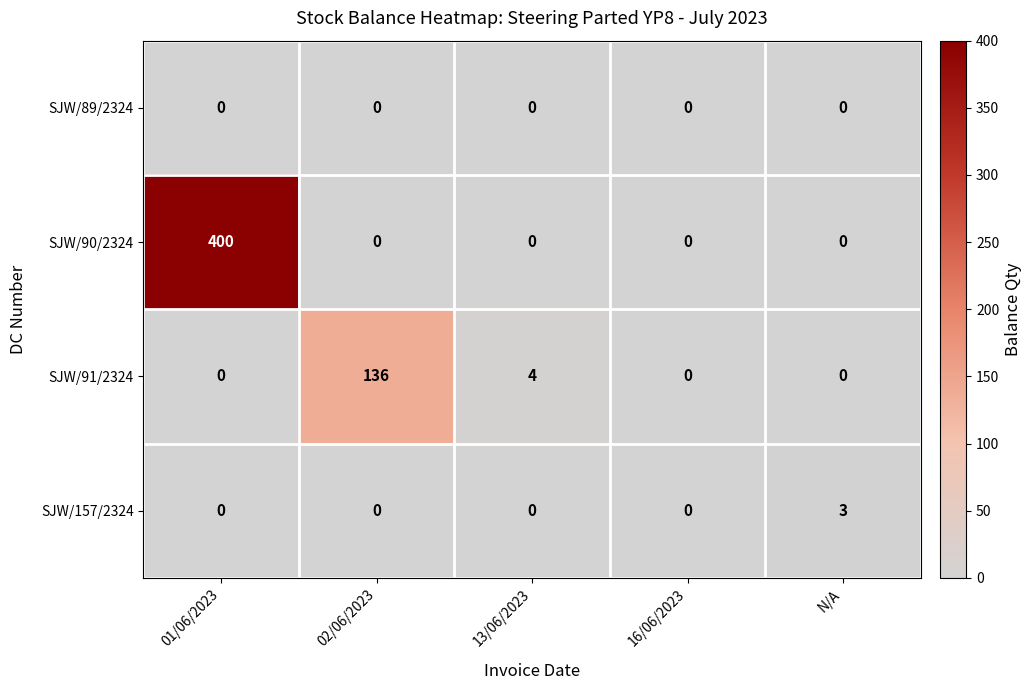

Is it true that SJW/91/2324 equals -79 at N/A?

False